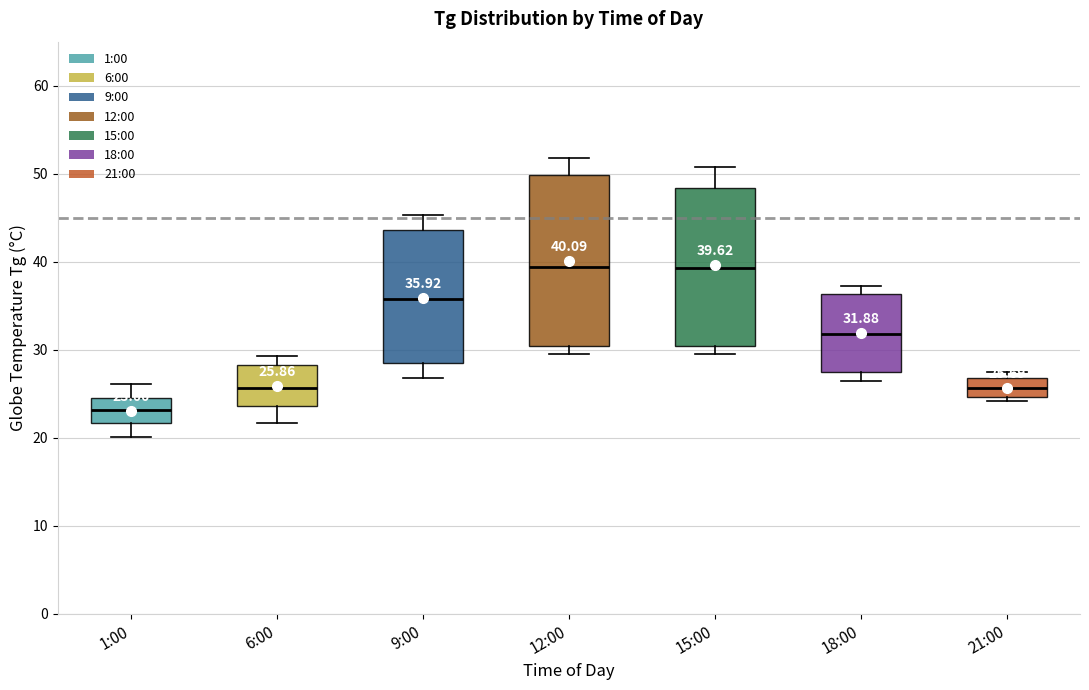

Which box is the tallest, from its lower edge to its upper edge?

12:00